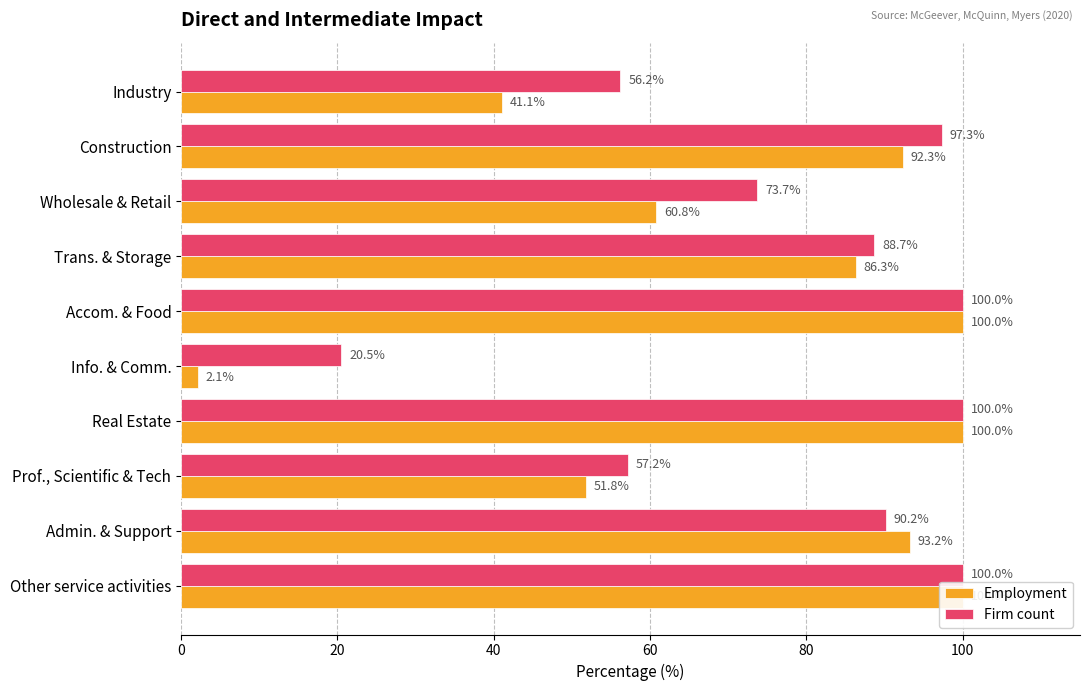

Is the value of Employment at Wholesale & Retail greater than the value of Firm count at Trans. & Storage?

No